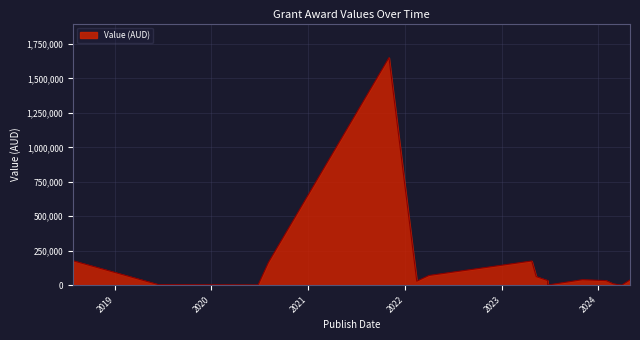

At which category does the data reach its first local valley?

2020-06-25